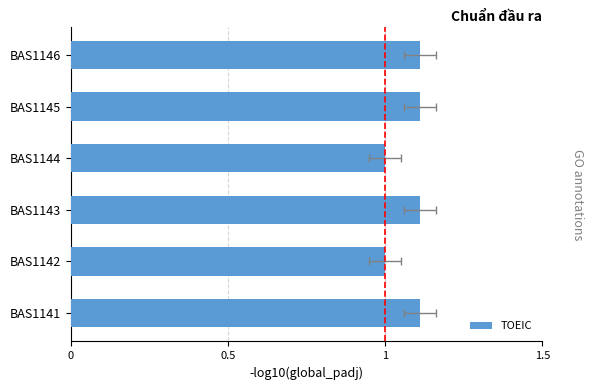

What is the minimum value shown in the chart?

1.0